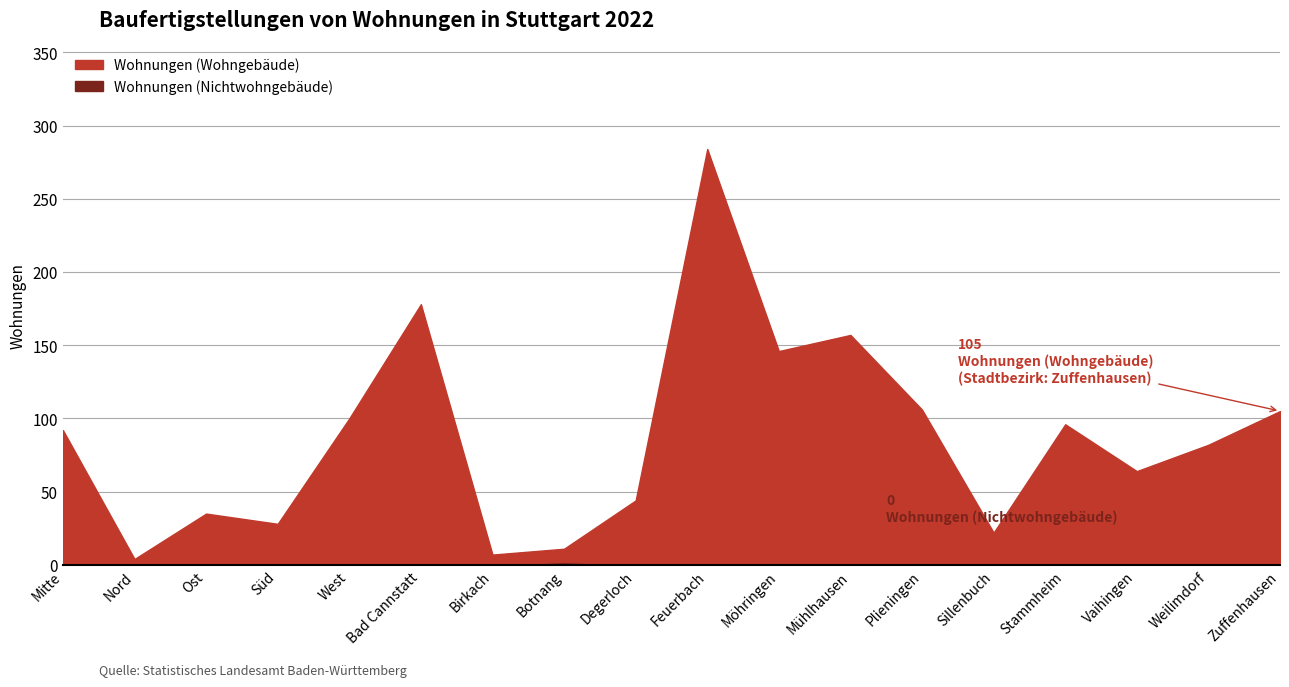

The Wohnungen (Nichtwohngebäude) series shows 1 at Ost. True or false?

False